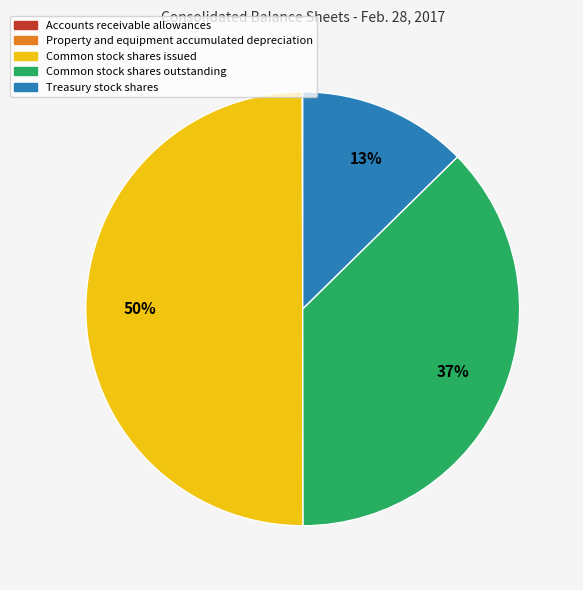

True or false: Common stock shares issued accounts for 62% of the total.

False